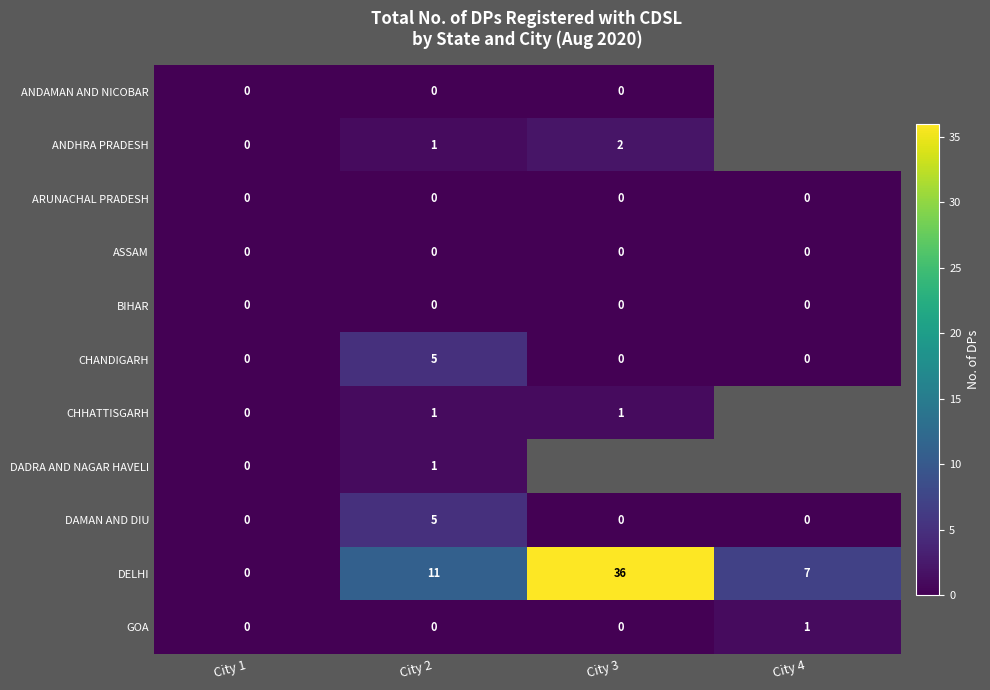

The DAMAN AND DIU series shows 5 at City 2. True or false?

True